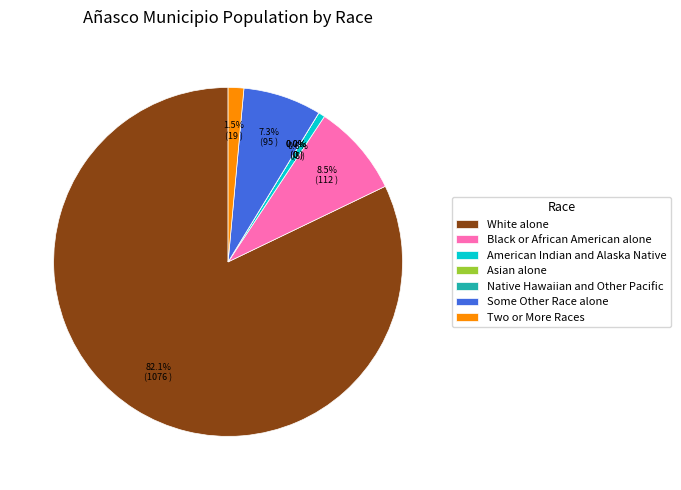

What percentage is the Some Other Race alone slice, to the nearest percent?

7%